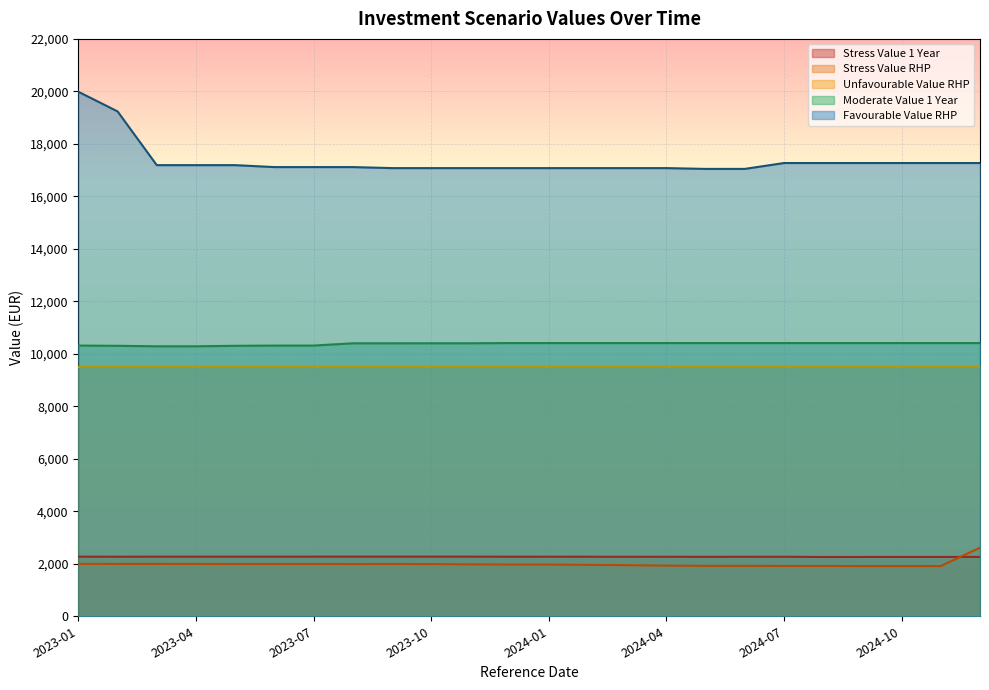

Rank the categories by Favourable Value RHP value from highest to lowest.

2023-01, 2023-02, 2024-07, 2024-08, 2024-09, 2024-10, 2024-11, 2024-12, 2023-03, 2023-04, 2023-05, 2023-06, 2023-07, 2023-08, 2023-09, 2023-10, 2023-11, 2023-12, 2024-01, 2024-02, 2024-03, 2024-04, 2024-05, 2024-06